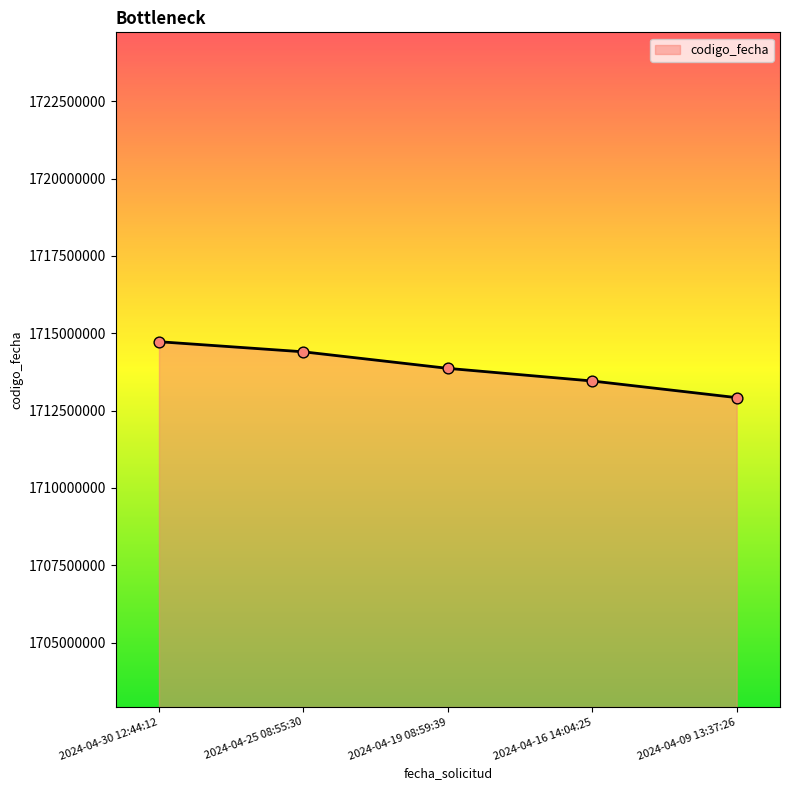

Approximately how many times larger is the value at 2024-04-19 08:59:39 compared to 2024-04-16 14:04:25?

1.0